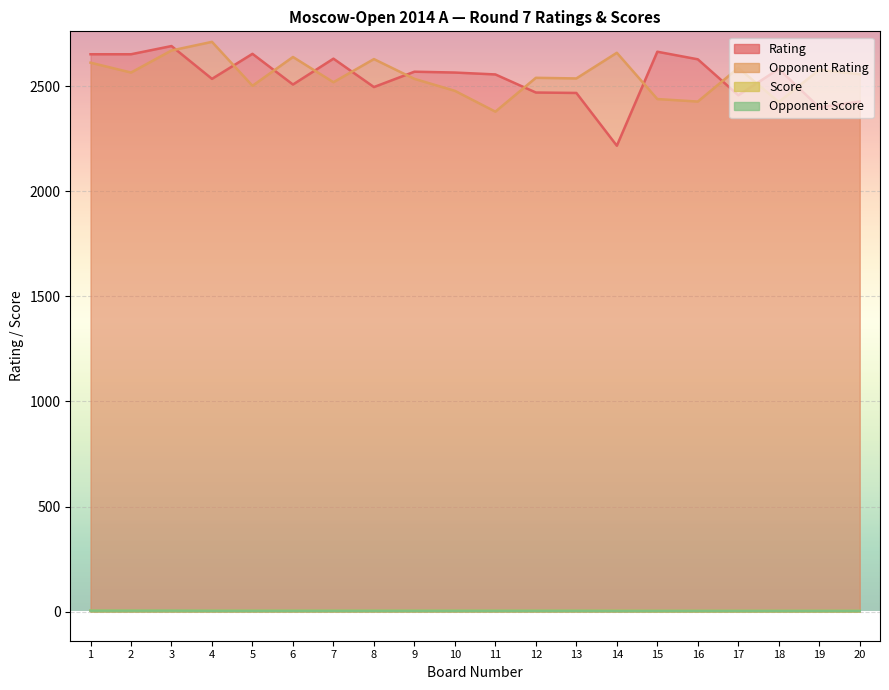

How many lines are shown in the chart?

4